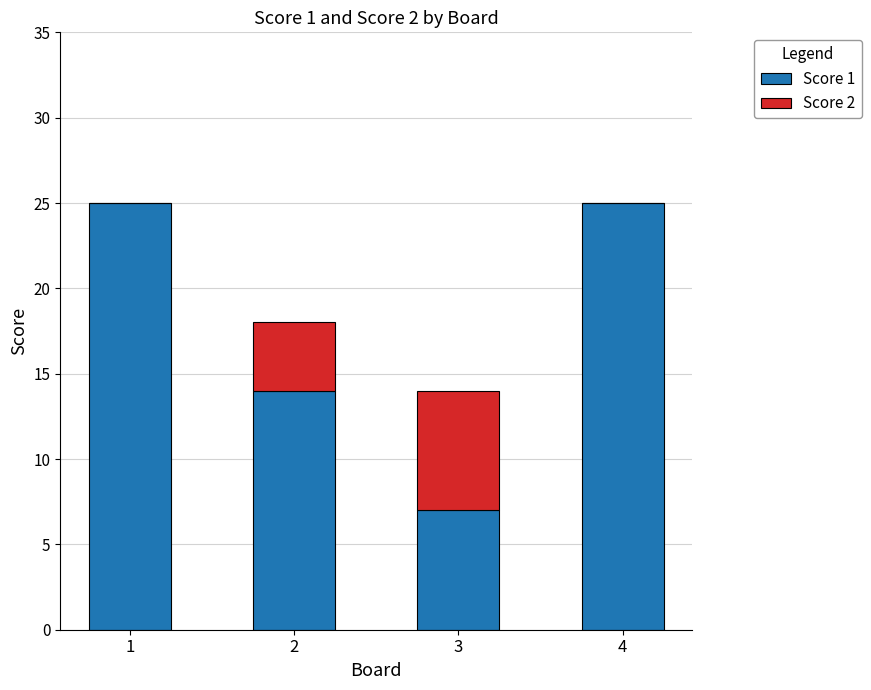

True or false: Score 1 has a value of 7 at 3.

True